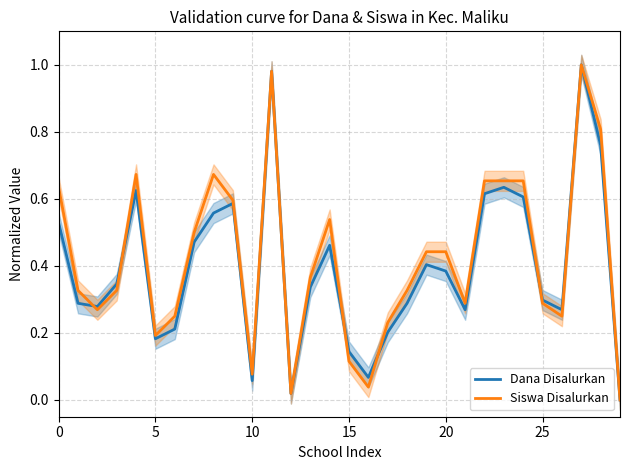

The value of Dana Disalurkan at 0 is 0.3. True or false?

False